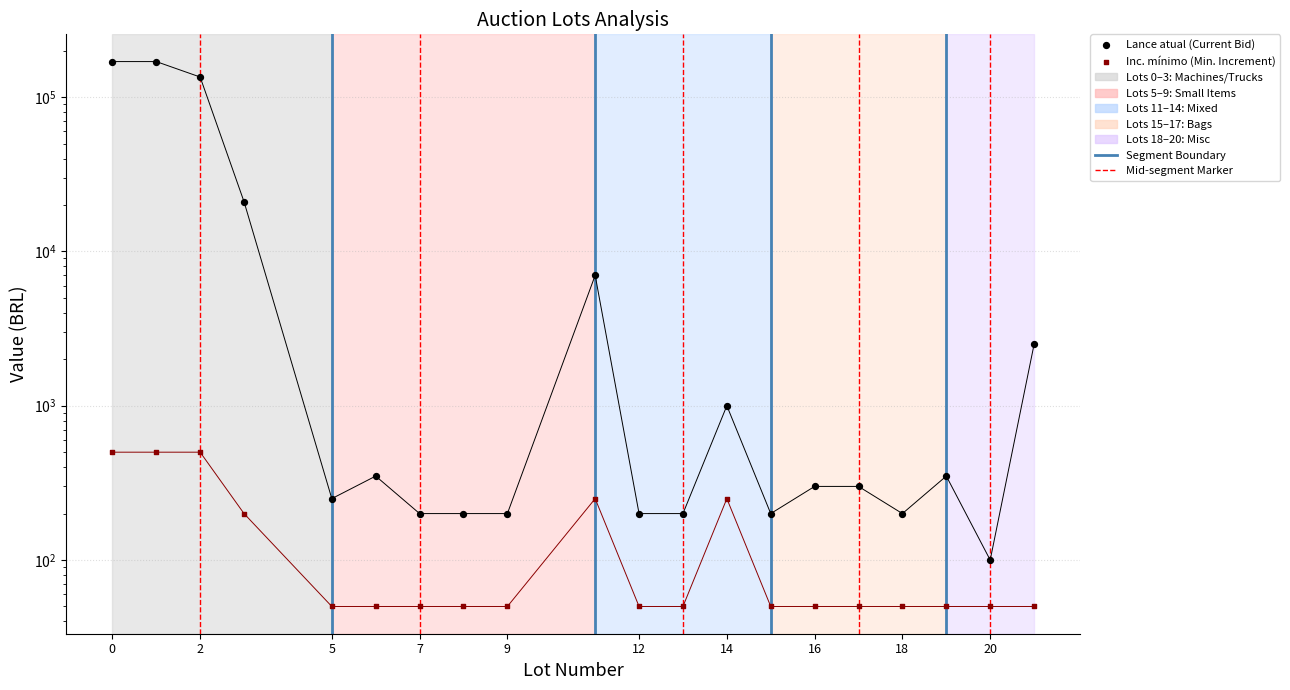

Which series has the largest total across all categories?

Lance atual (Current Bid)